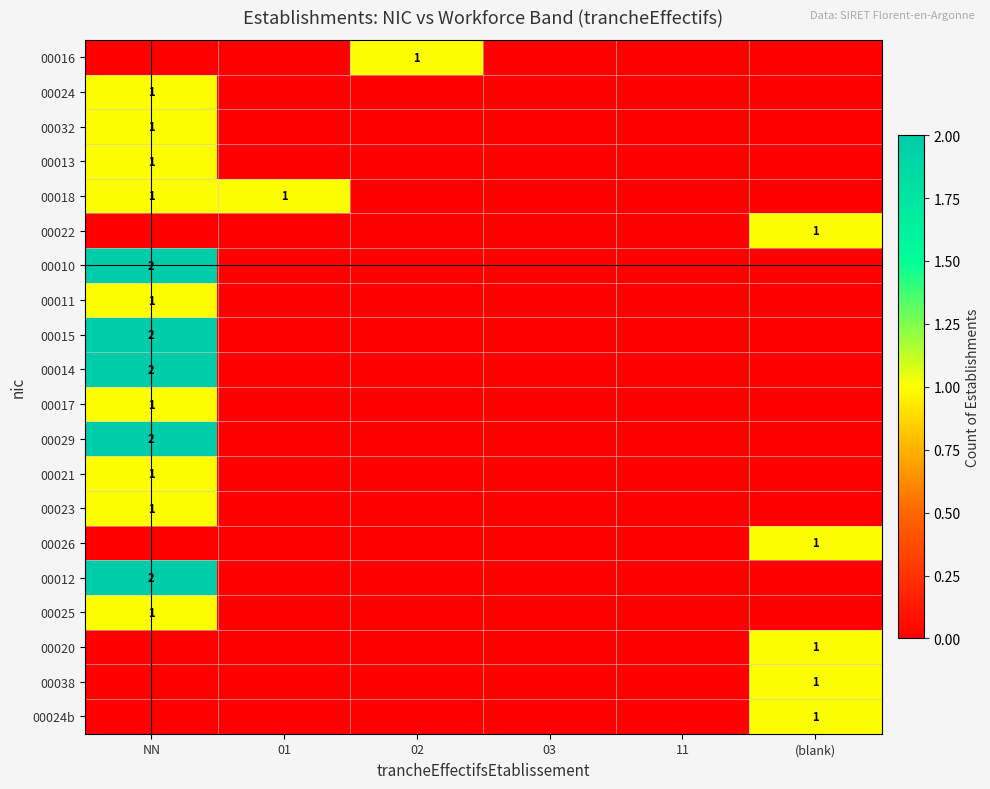

The 00021 series shows 1 at NN. True or false?

True